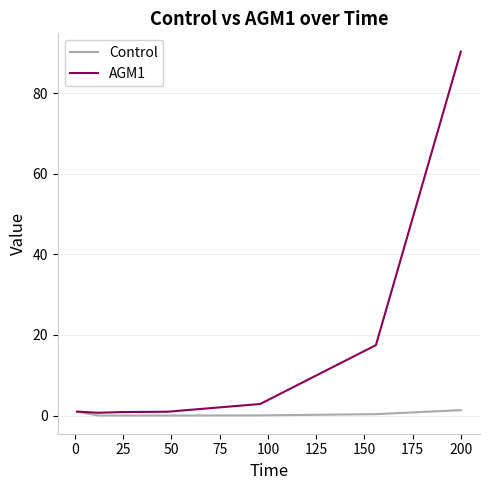

Which series has the largest range (max minus min)?

AGM1